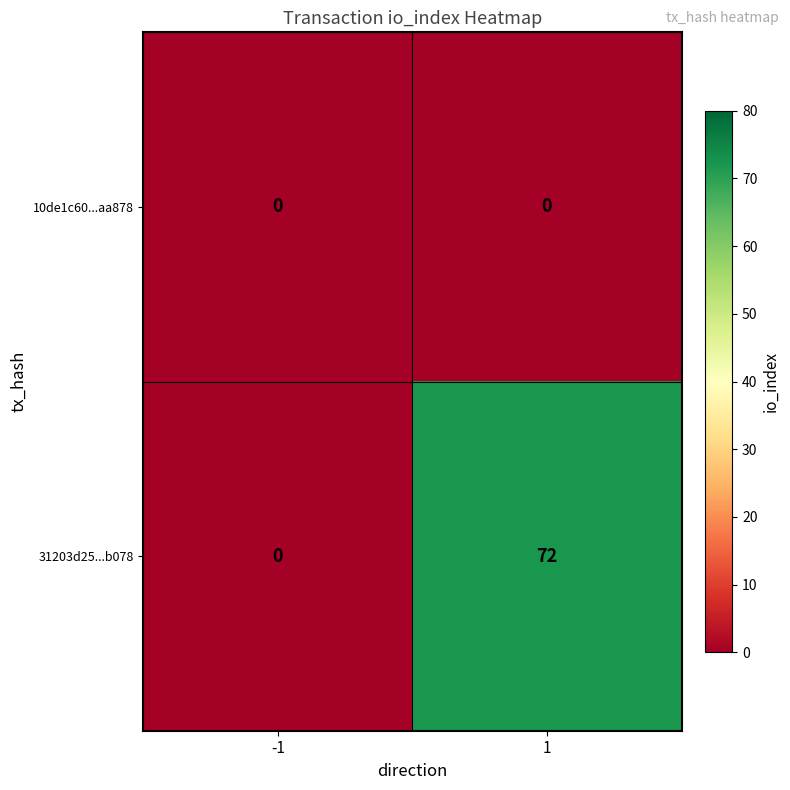

What is the difference between the maximum and minimum values in the 31203d25...b078 series?

72